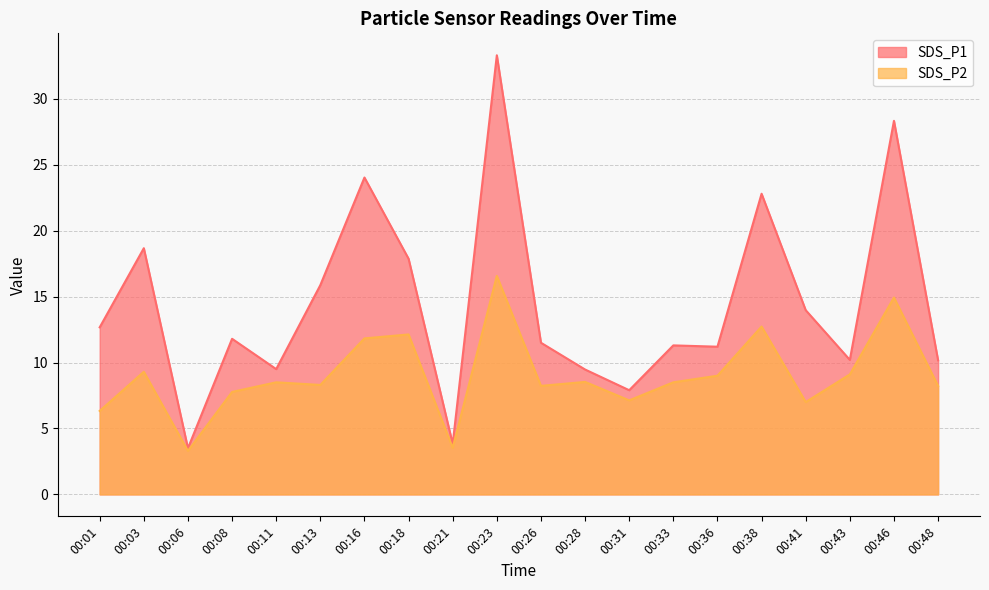

The SDS_P2 series shows 3.0 at 00:01. True or false?

False